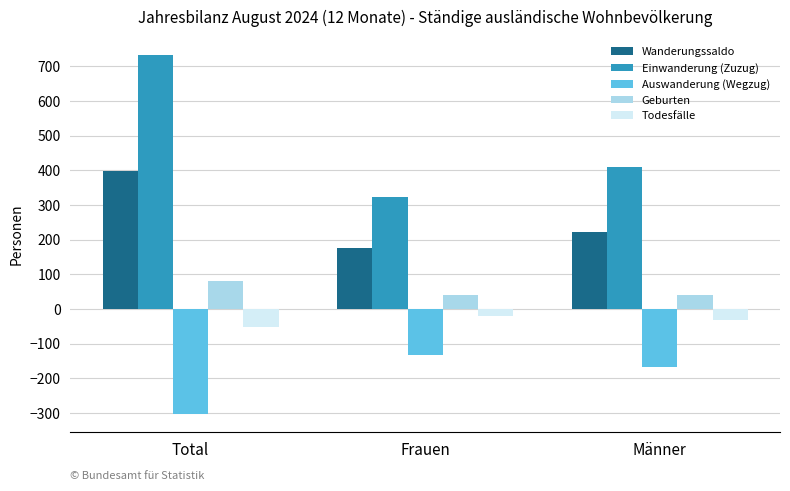

How many bars are there in total?

15